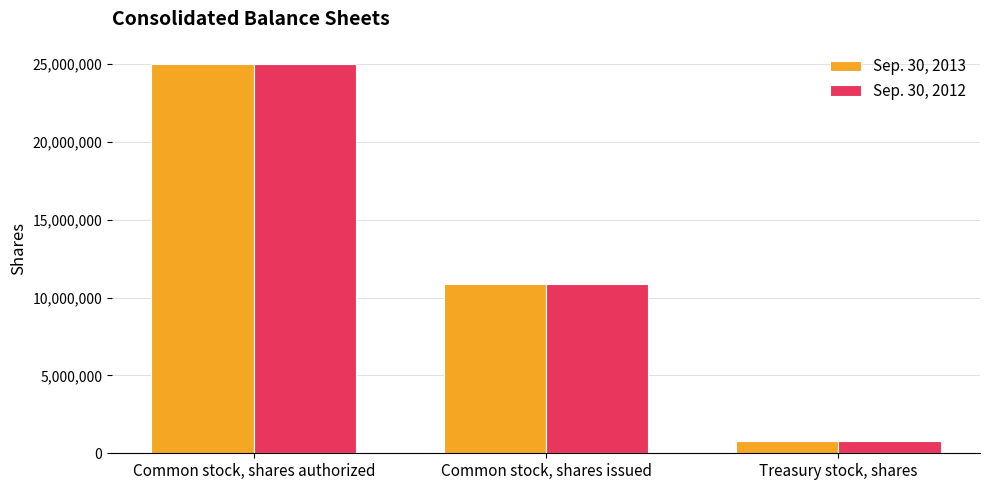

What is the label of the 3rd bar from the right?

Common stock, shares authorized